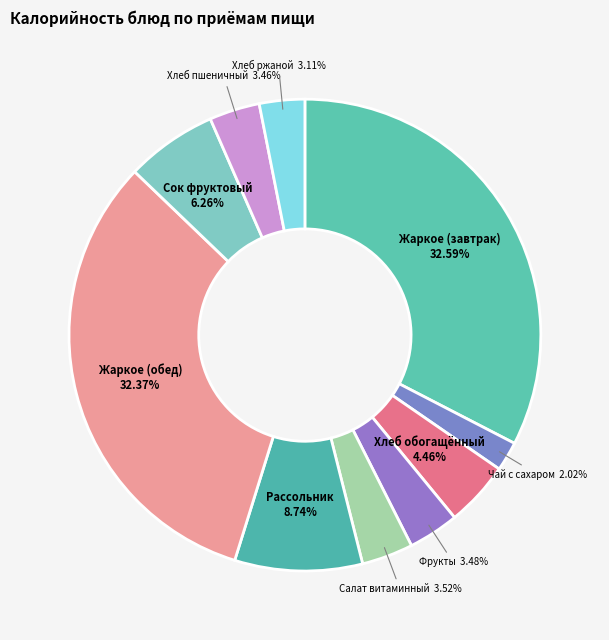

To the nearest percent, what is the difference between the largest and smallest slice percentages?

31%